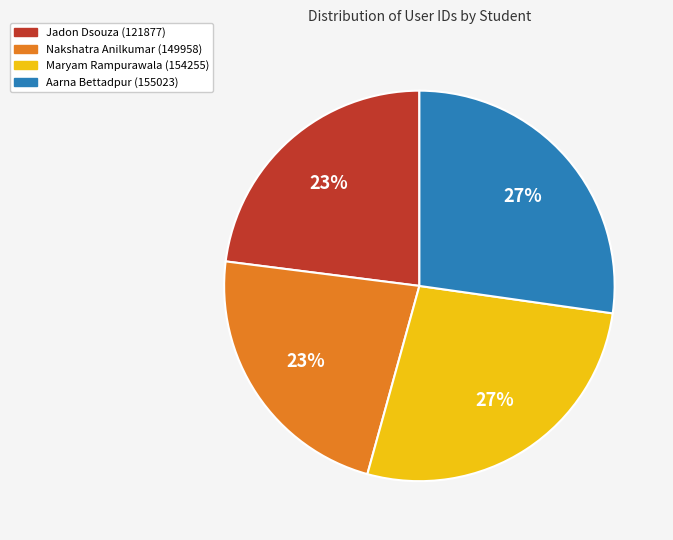

Combined, do Jadon Dsouza (121877) and Nakshatra Anilkumar (149958) account for over 50%?

No